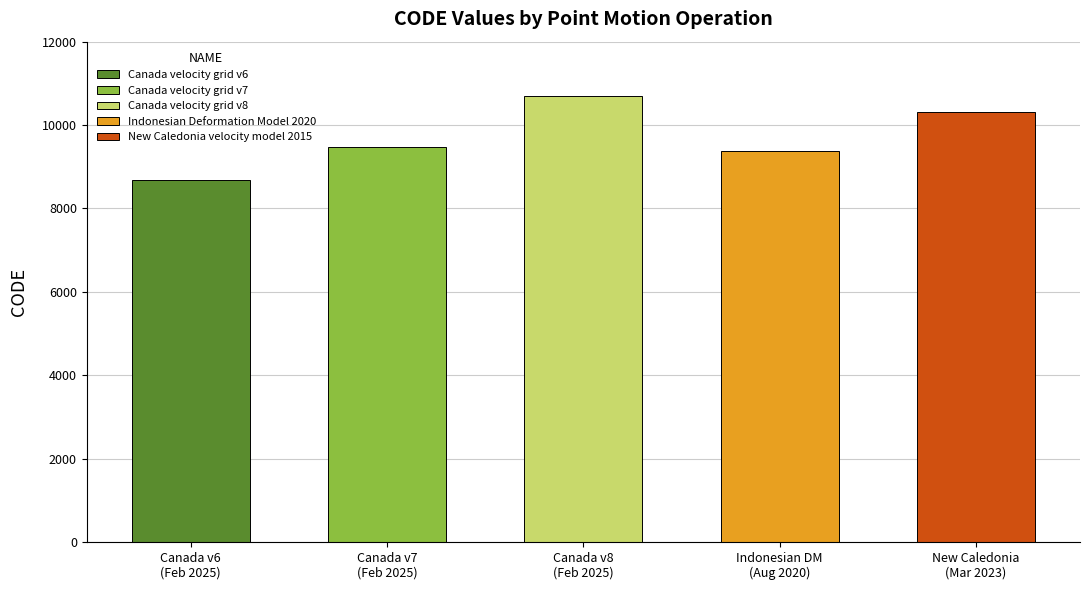

Reading left to right, what are all the values shown in this chart?

8676	9483	10707	9375	10323